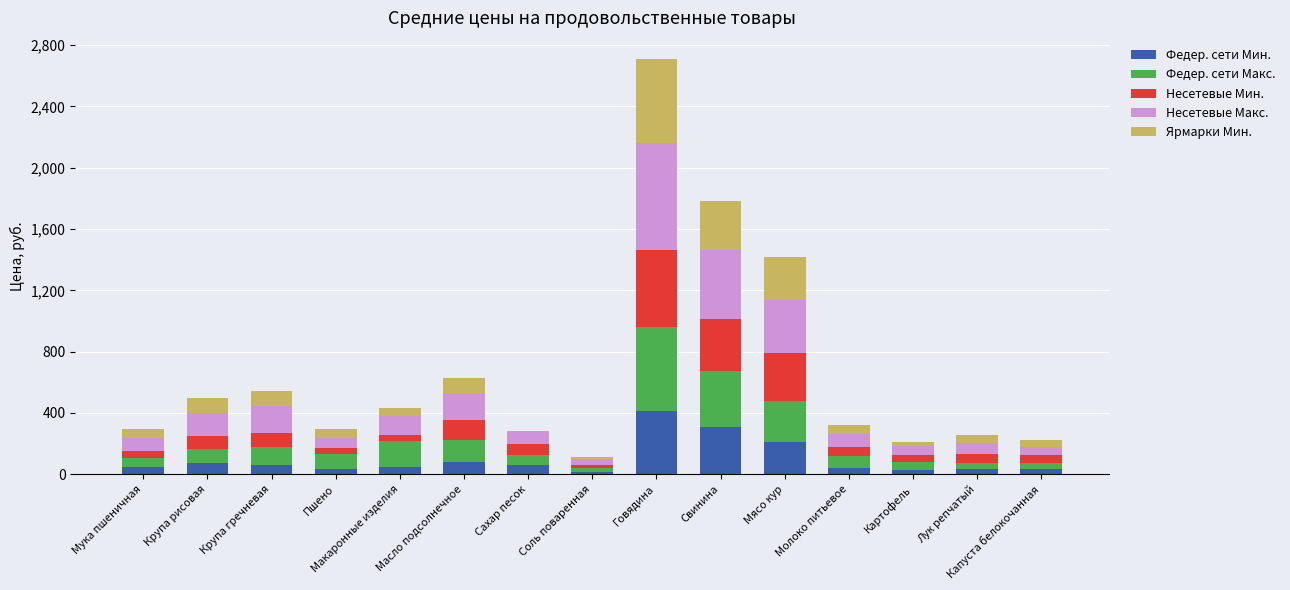

At which label does Федер. сети Мин. reach its peak?

Говядина